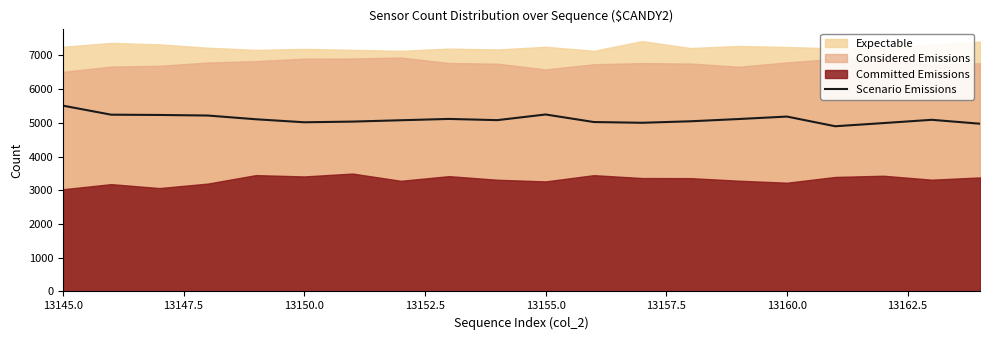

What is the difference between the maximum and minimum values?

611